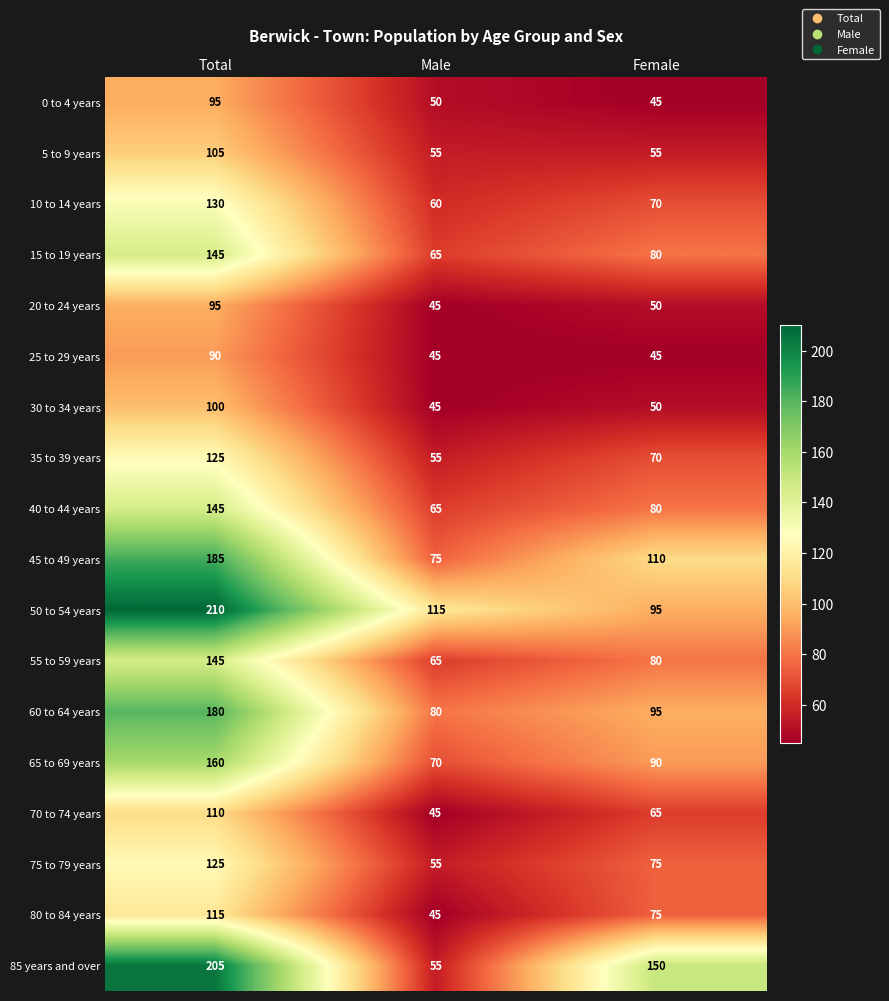

Where is 30 to 34 years nearest to the value 72?

Female